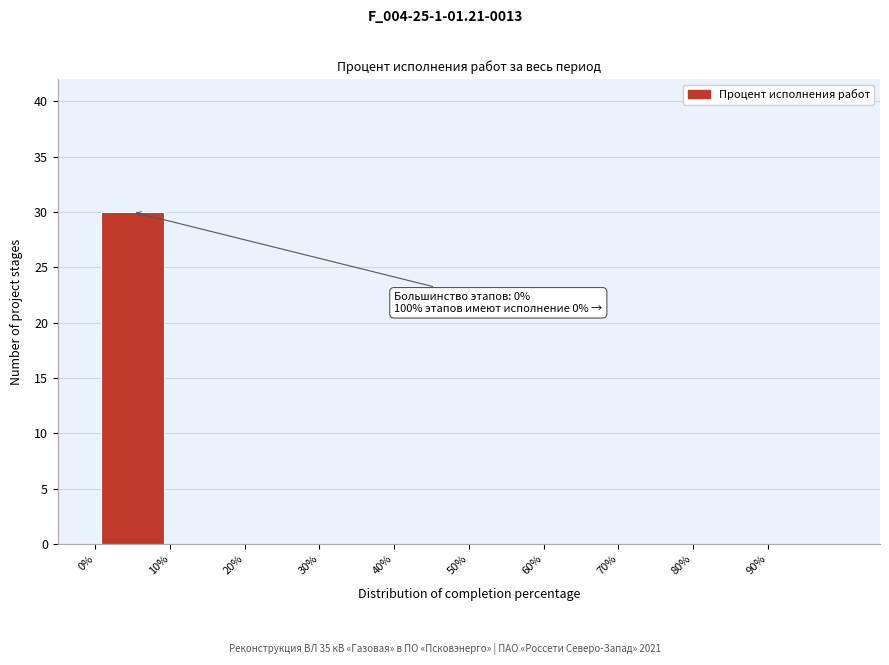

Which range on the x-axis has the tallest bar?

0 to 10